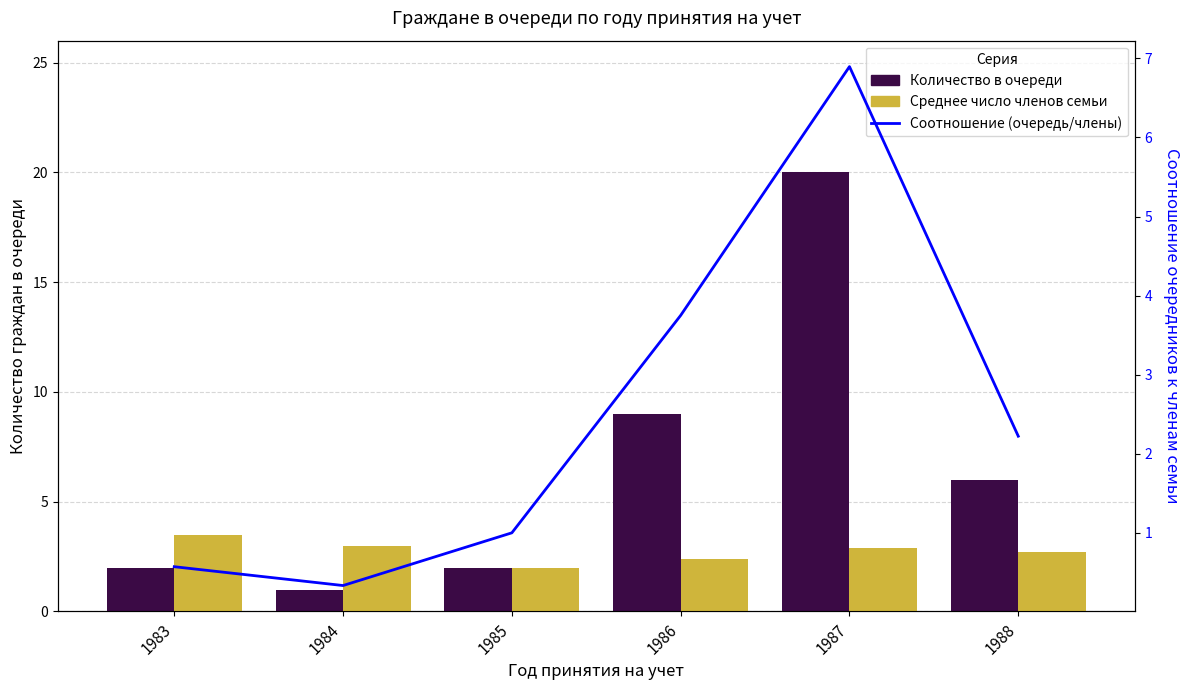

What is the lowest value of the Среднее число членов семьи series?

2.0